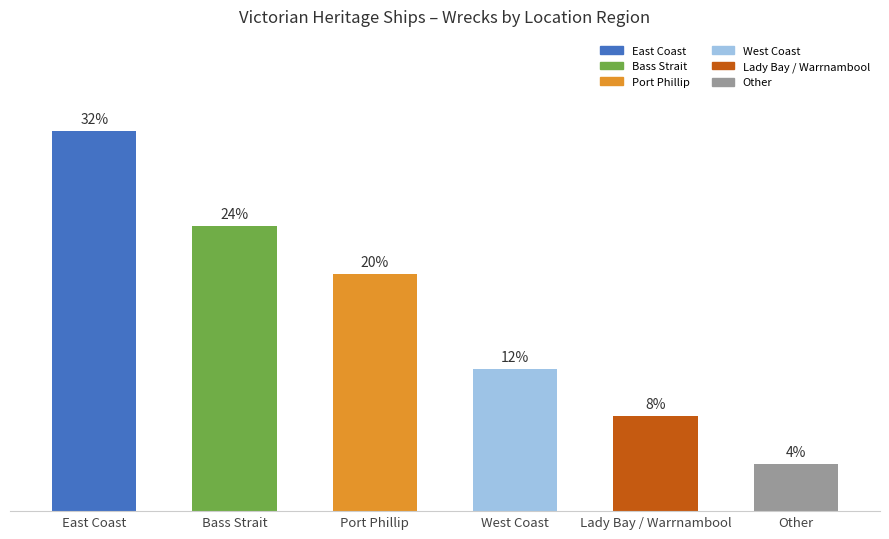

Which category has the highest value across all series?

East Coast